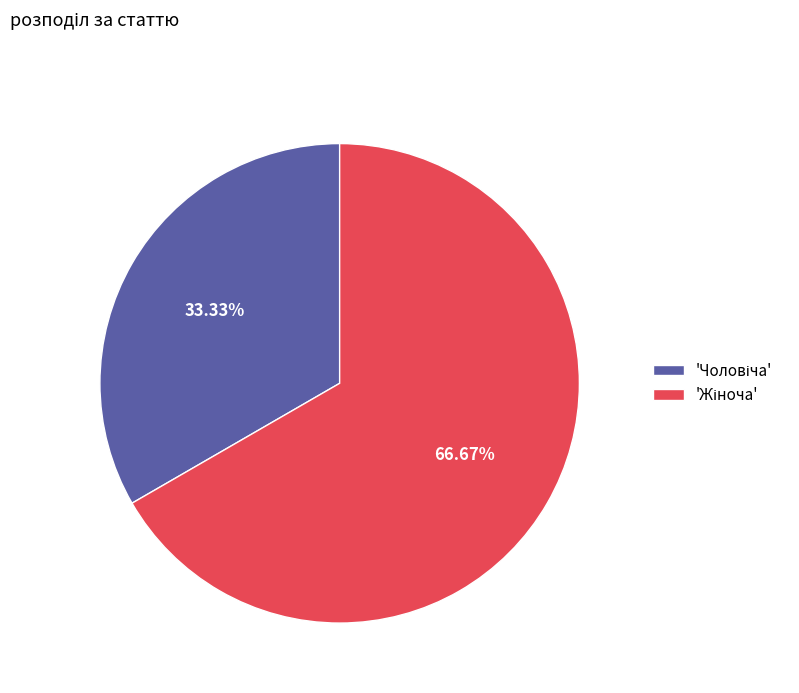

Is there a majority slice in this chart?

Yes